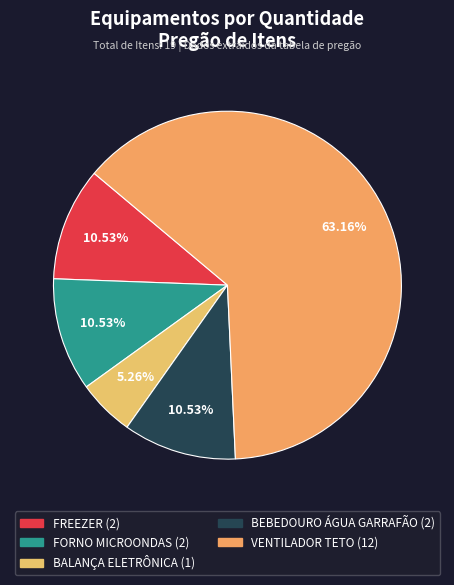

To the nearest percent, what is the combined percentage of VENTILADOR TETO and FREEZER?

74%